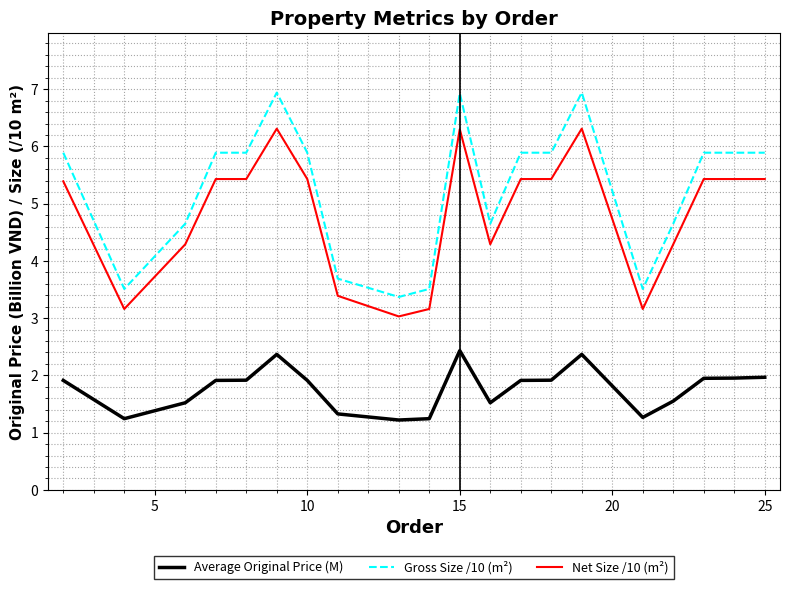

Rank the series by their maximum value, from highest to lowest.

Gross Size /10 (m²), Net Size /10 (m²), Average Original Price (M)